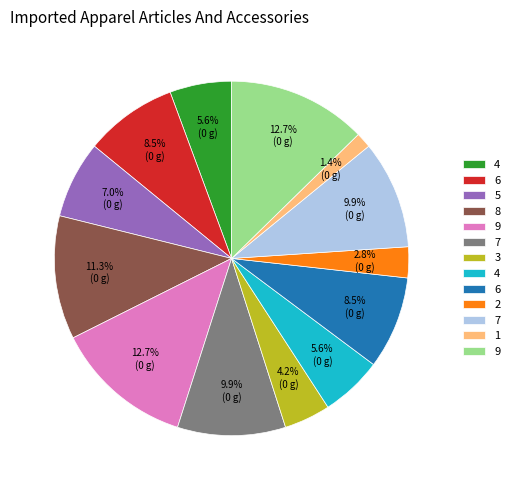

Does any single category account for the majority?

No